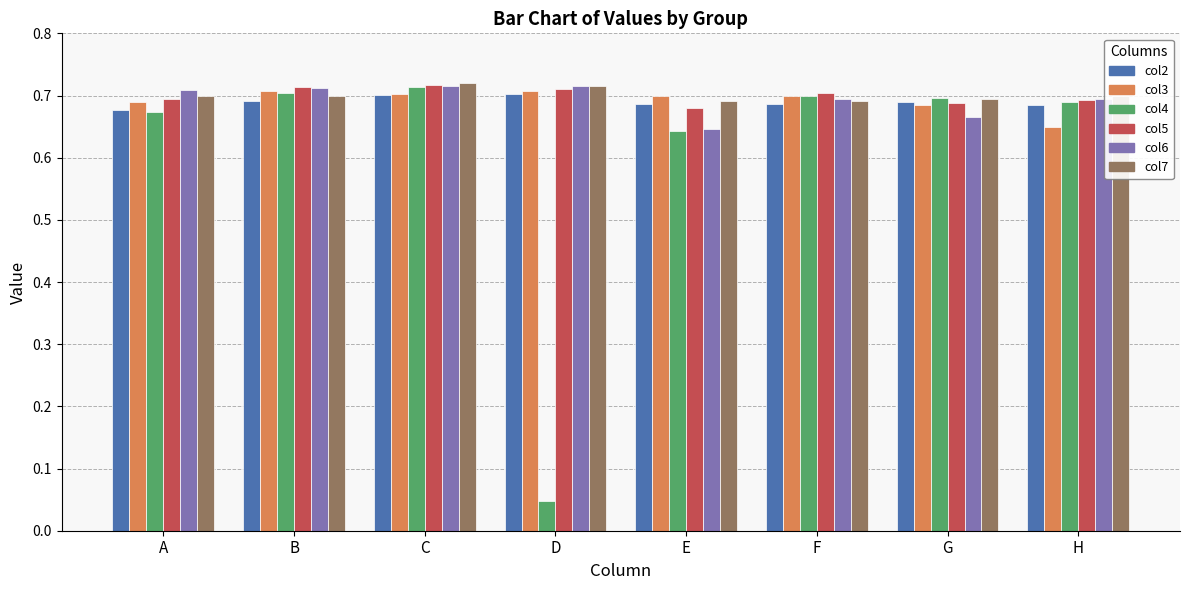

What is the sum of all col6 values?

5.6